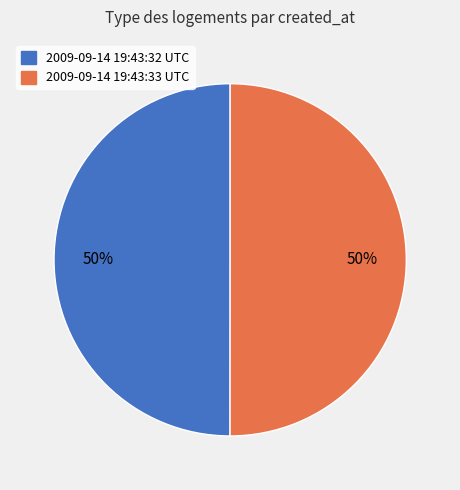

True or false: 2009-09-14 19:43:32 UTC accounts for 50% of the total.

True